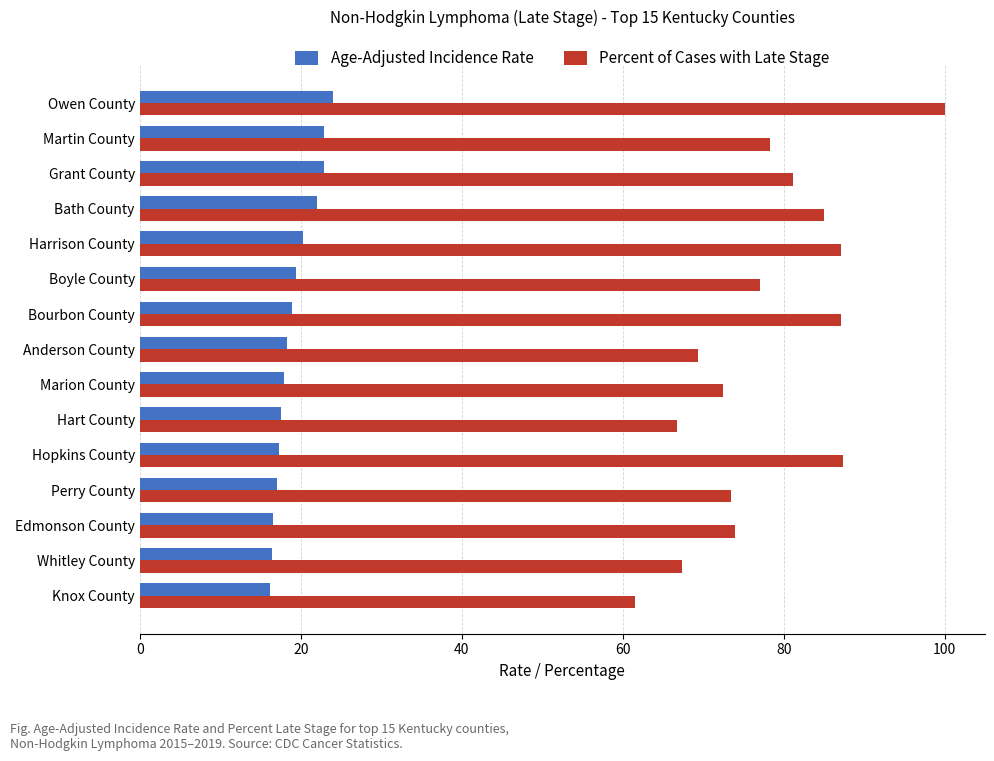

At Anderson County, list the series in order from smallest to largest.

Age-Adjusted Incidence Rate, Percent of Cases with Late Stage